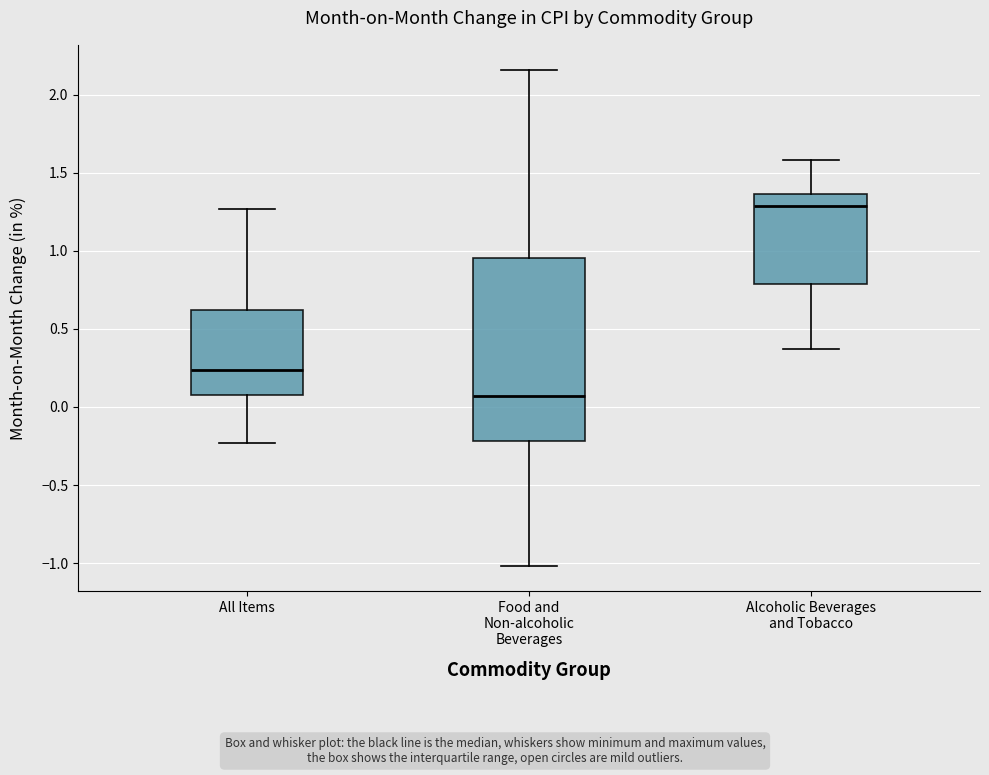

Which box's median line is the lowest?

Food and Non-alcoholic Beverages